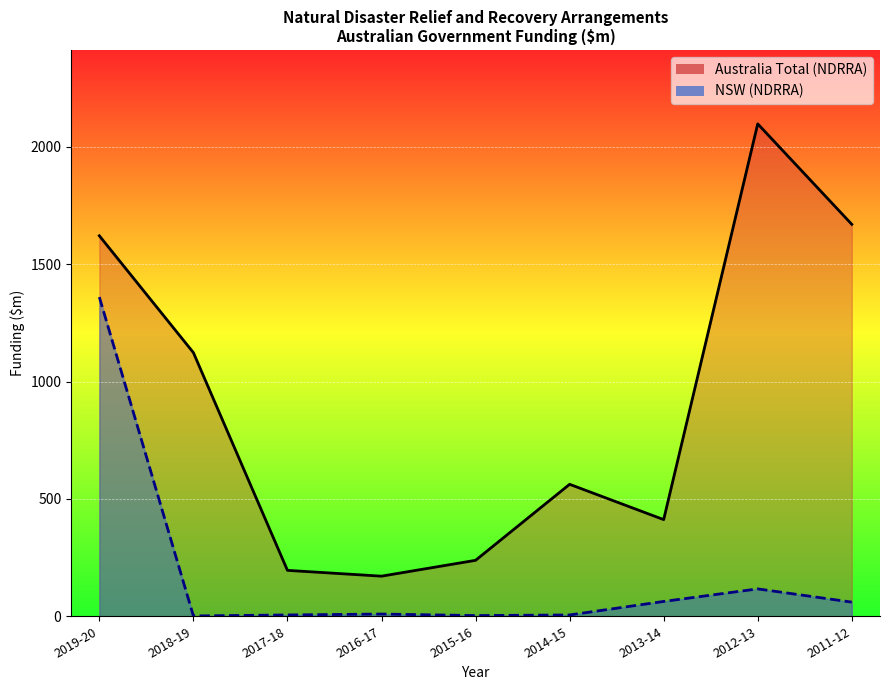

Is the value of NSW (NDRRA) at 2017-18 greater than the value of Australia Total (NDRRA) at 2014-15?

No